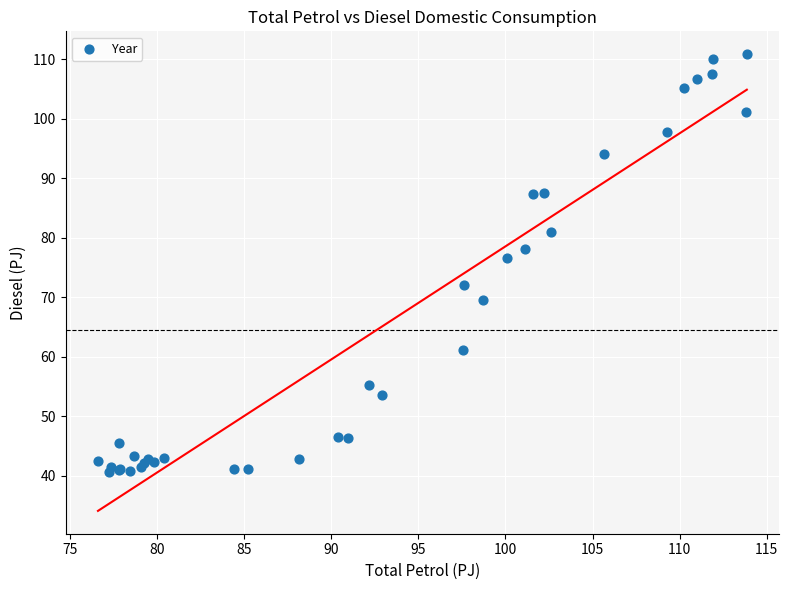

What Y value in the scatter plot is closest to 75?

76.5